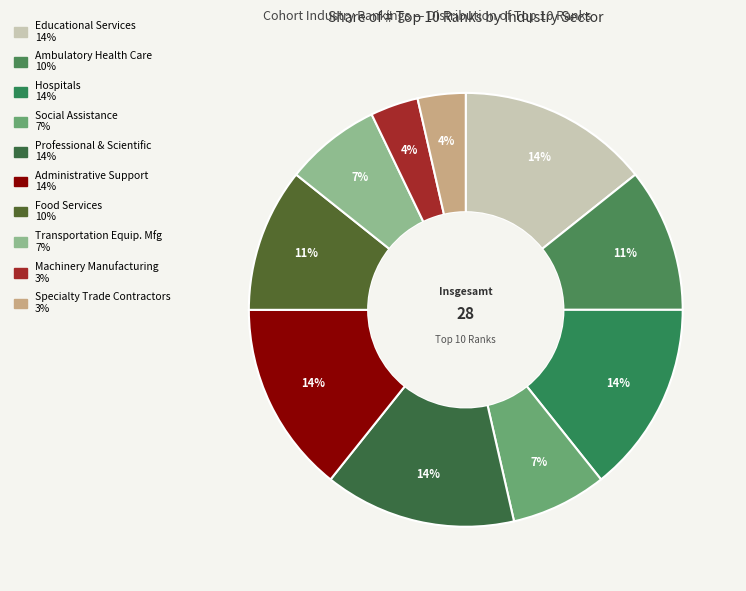

How many slices are in this pie chart?

10